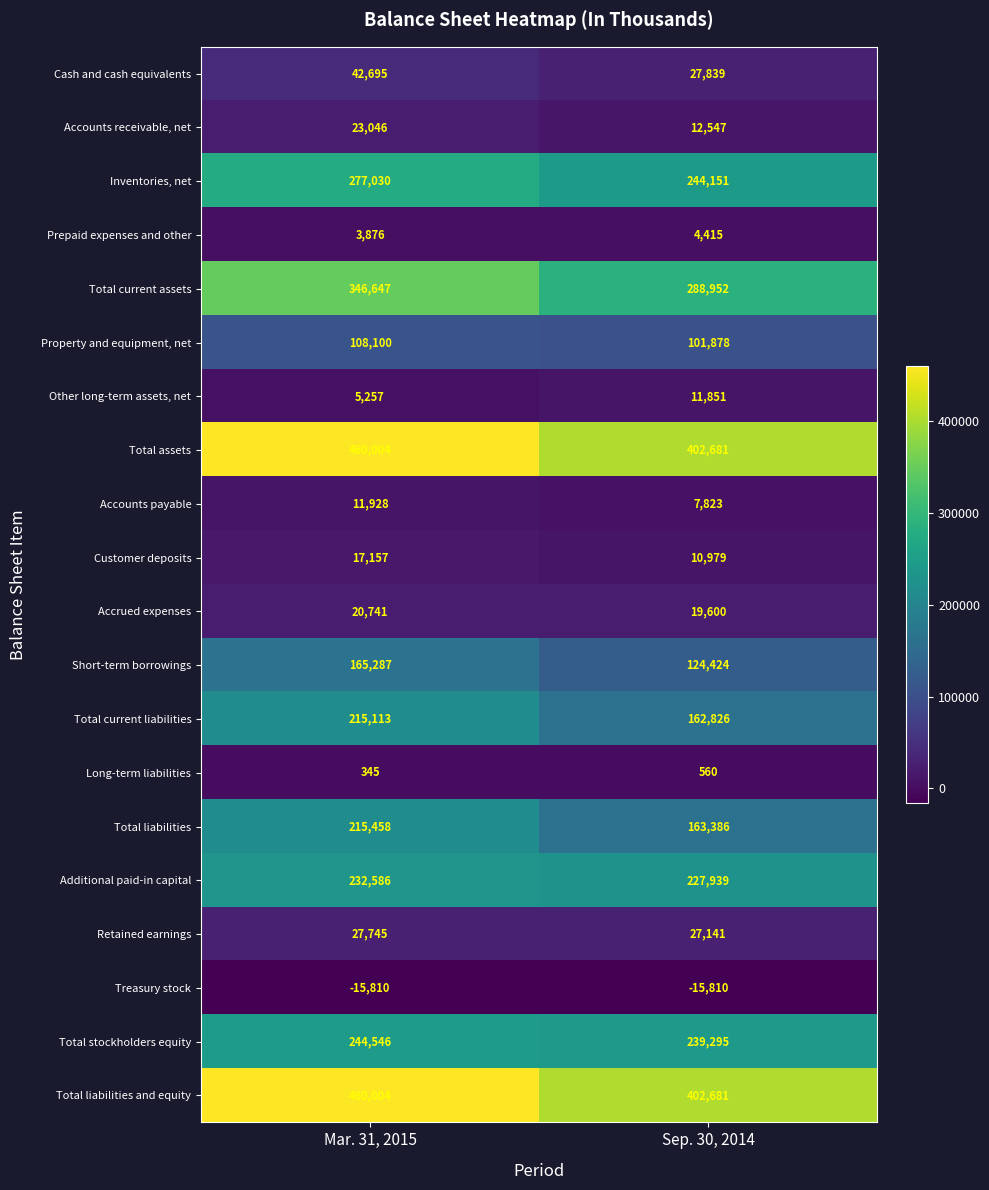

What is the total value across all series at Mar. 31, 2015?

2861755